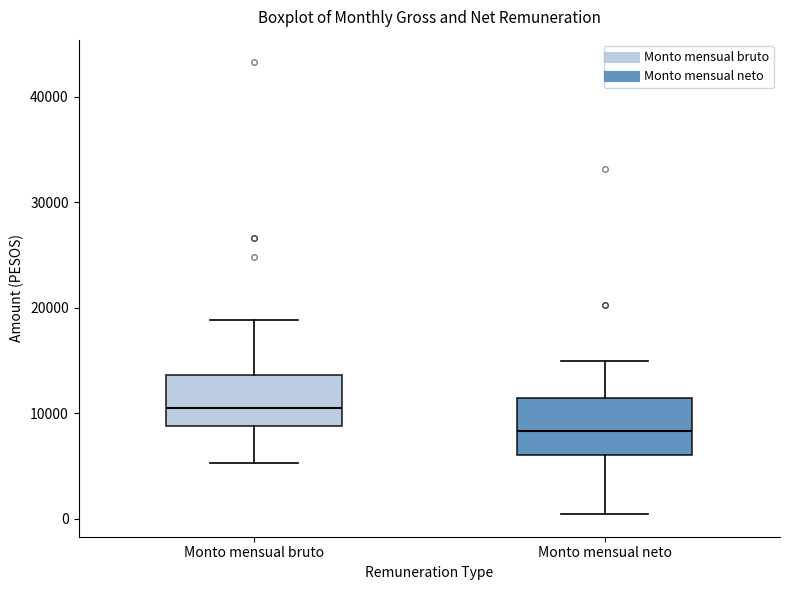

Reading left to right, read every box against the y-axis: the position of its median line, the range the box covers, and the ends of its whiskers. The values are not printed on the chart, so give them approximately, as read against the axis.

Monto mensual bruto: median 10000, box 9000 to 14000, whiskers 5000 to 19000
Monto mensual neto: median 8000, box 6000 to 11000, whiskers 0 to 15000